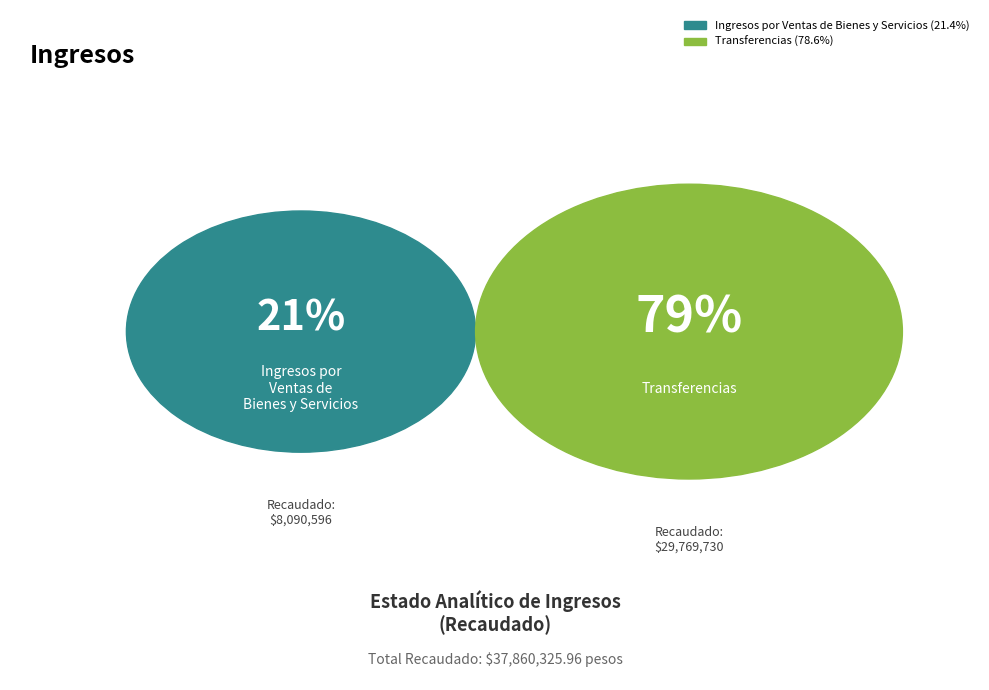

The G. Ingresos por Ventas de Bienes y Servicios slice represents 33% of the pie. True or false?

False